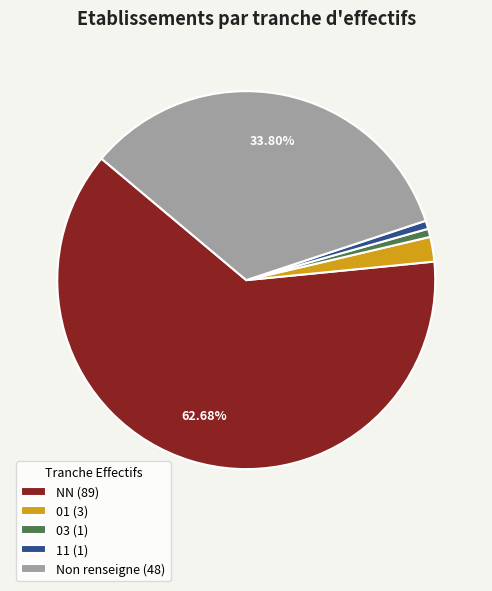

How many segments does this pie chart have?

5